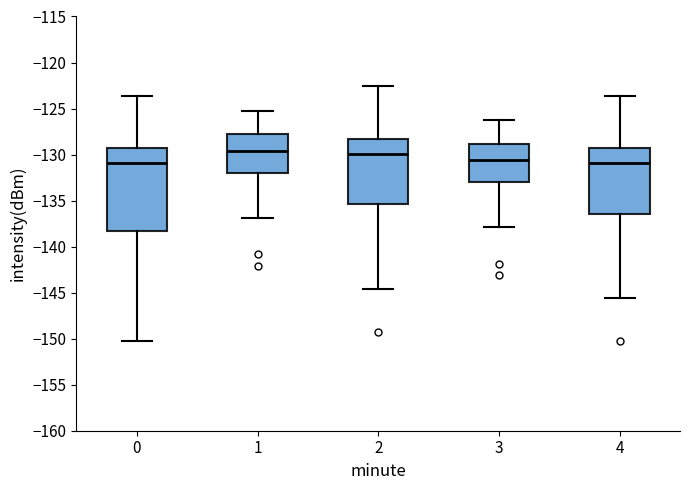

Where is the upper edge of the box at x = 2 on the y-axis? The values are not printed on the chart, so give them approximately, as read against the axis.

-128.5